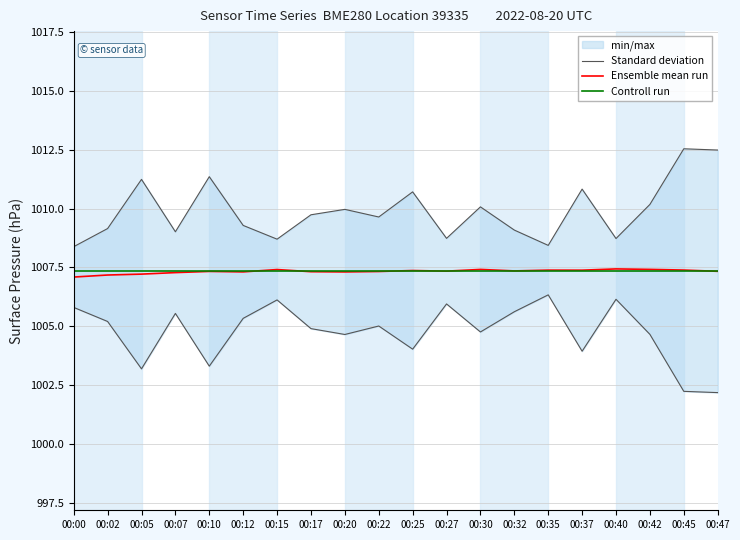

What is the difference between the maximum and minimum values in the Standard deviation series?

4.2